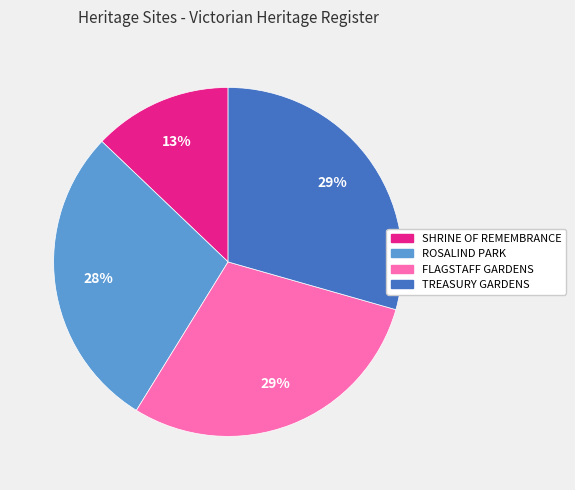

Is it true that ROSALIND PARK is 28% of the pie?

True